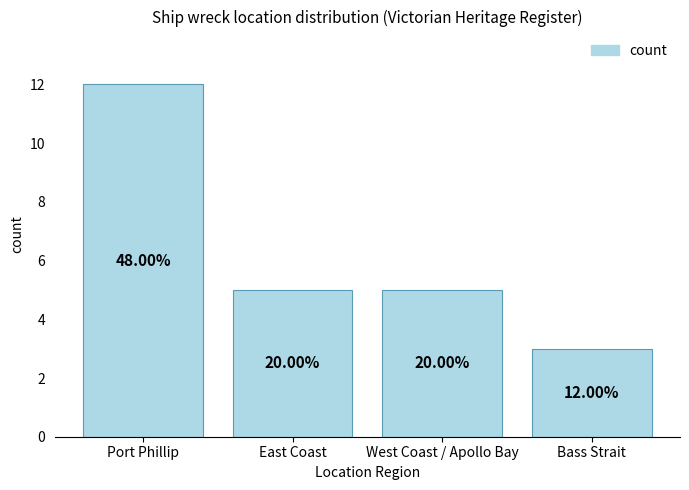

Does the chart contain any negative values?

No